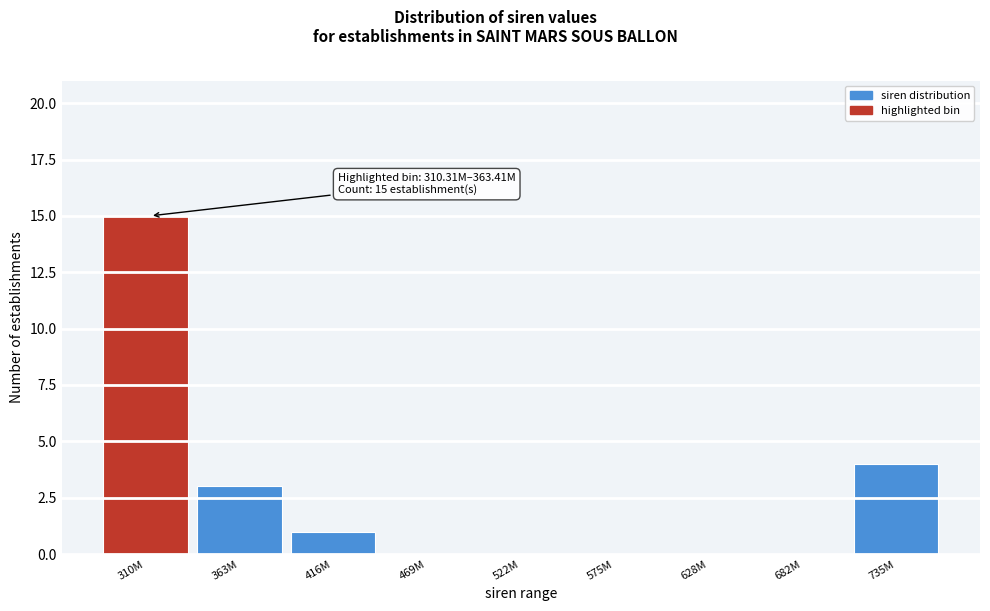

Reading right to left, extract all data points from this chart.

735M=4	682M=0	628M=0	575M=0	522M=0	469M=0	416M=1	363M=3	310M=15